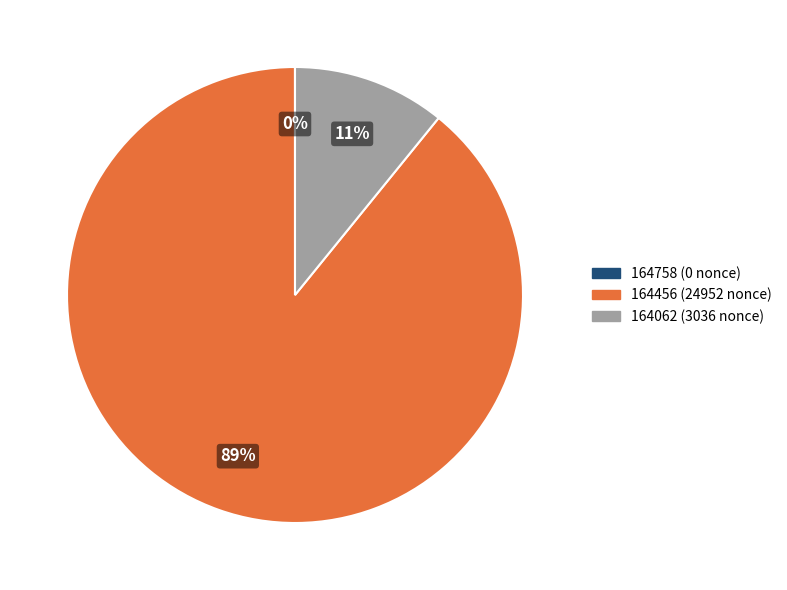

Is it true that 164456 (24952 nonce) is 89% of the pie?

True